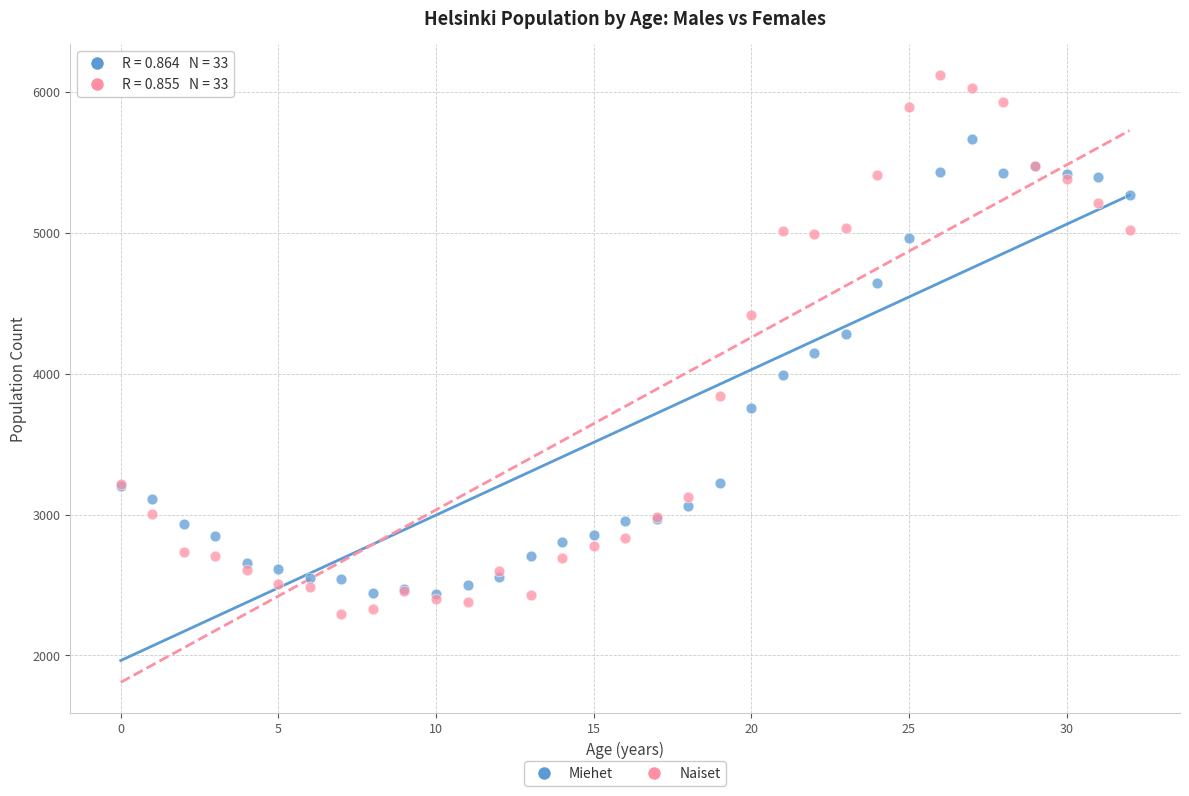

What are all the series names shown in the legend?

Miehet, Naiset